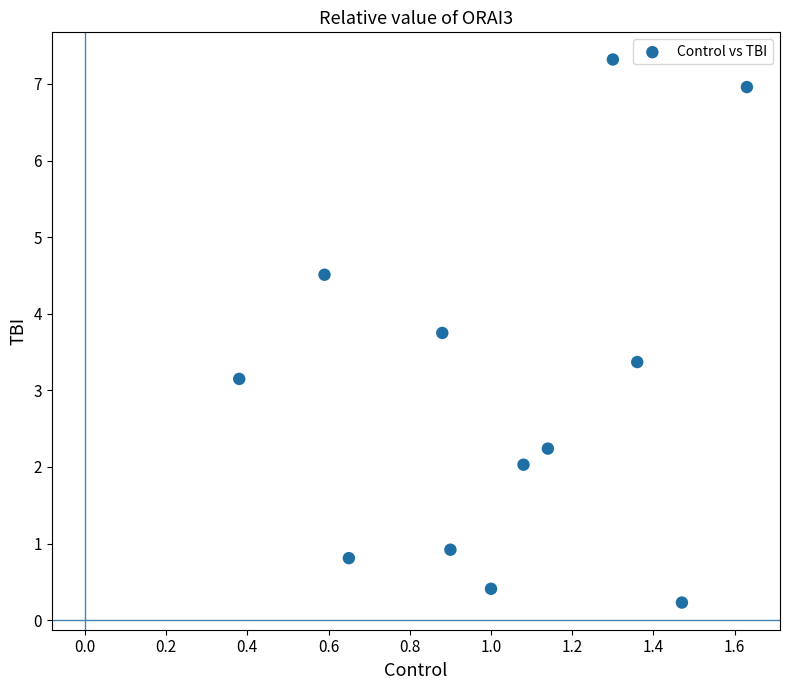

What is the average Y value?

3.0